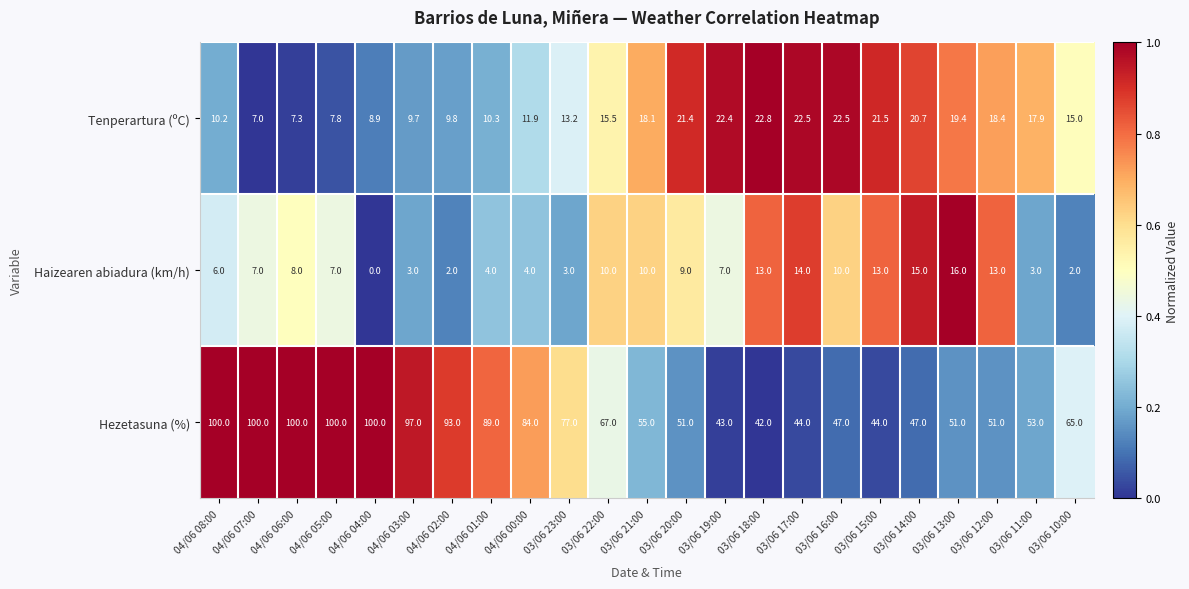

List the series in order of their peak value, lowest first.

Haizearen abiadura (km/h), Tenperartura (ºC), Hezetasuna (%)